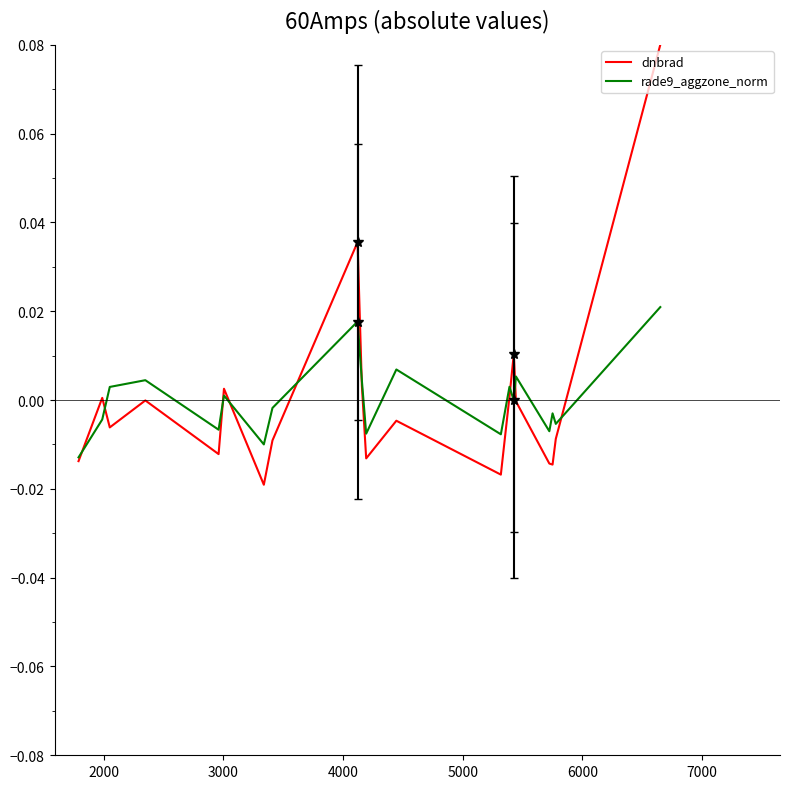

True or false: dnbrad and rade9_aggzone_norm cross at least once.

True